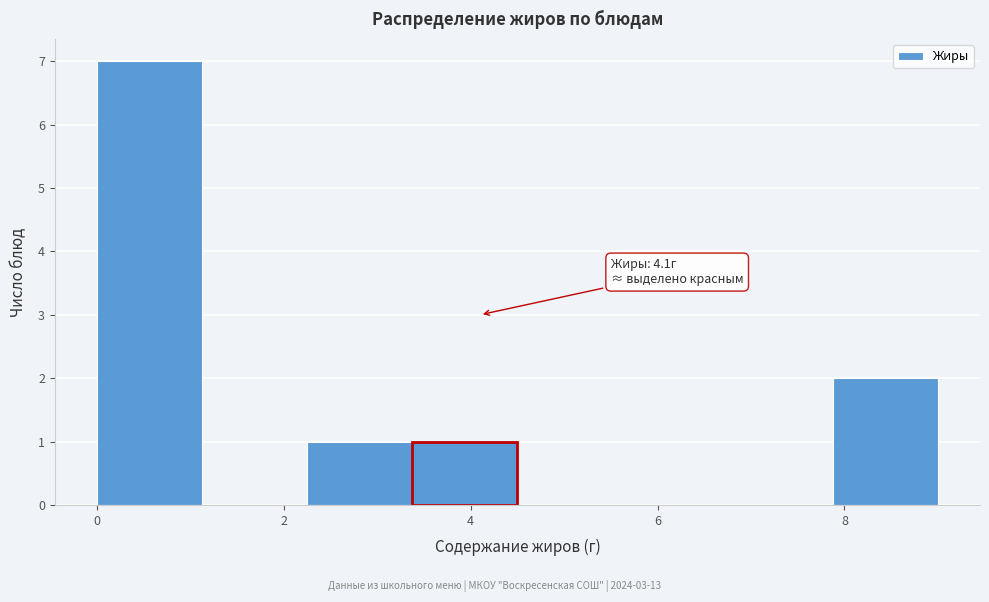

Over which range of the x-axis is the bar tallest?

0.0 to 1.2